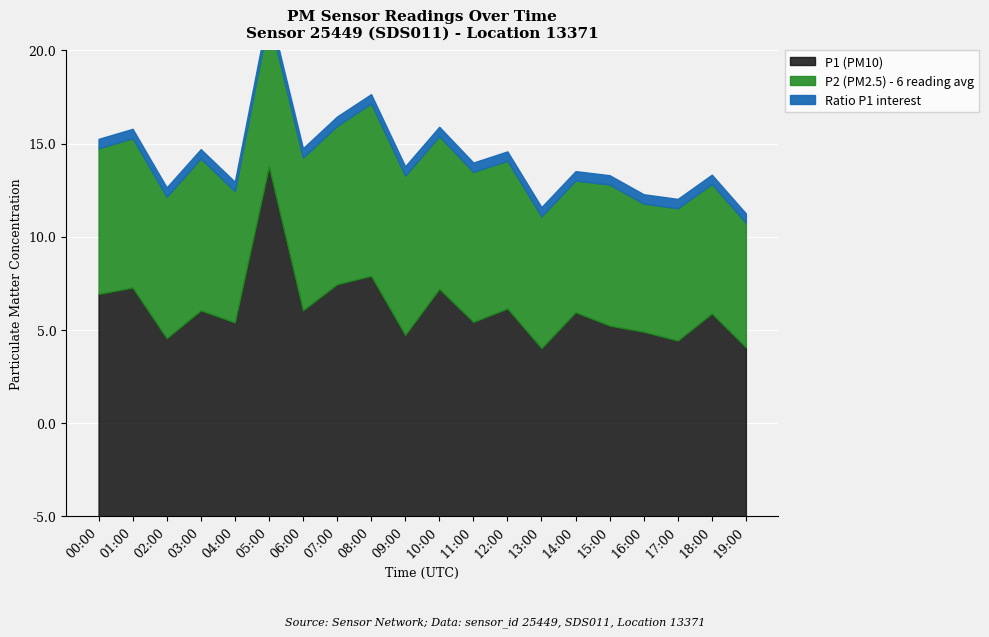

At which category does P1 reach its first local peak?

01:00